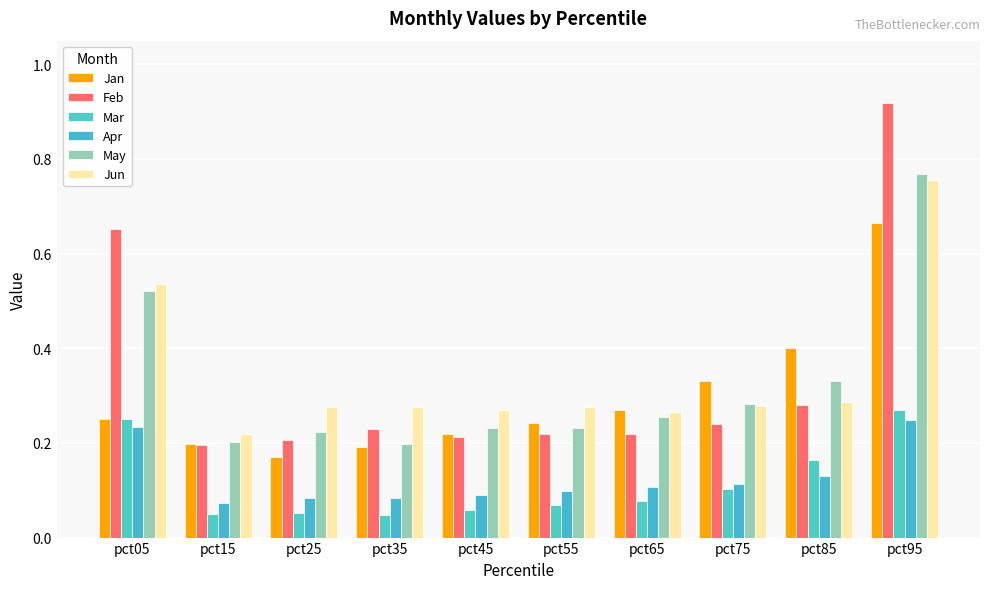

Which has a higher value, pct15 or pct45?

pct45